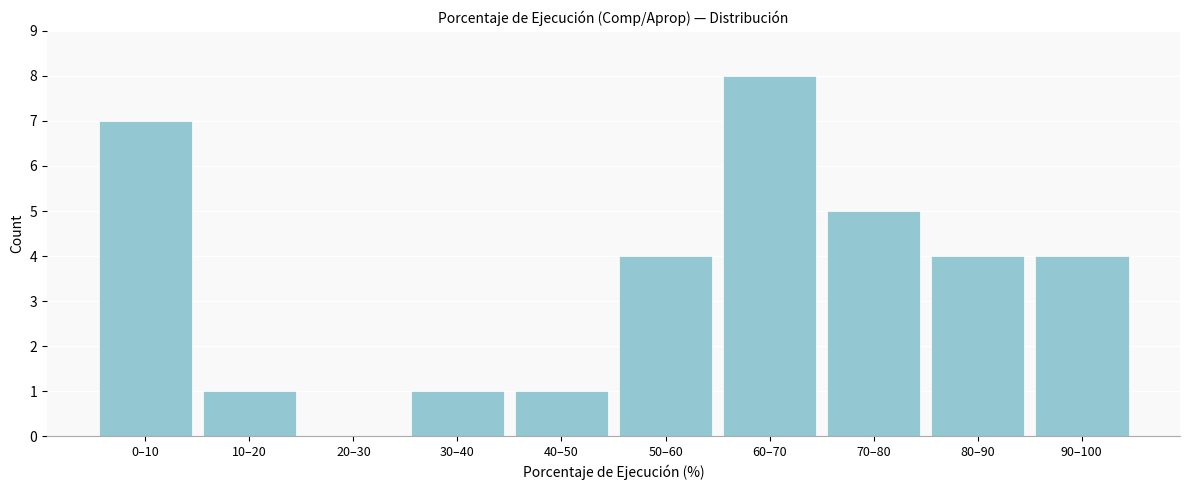

Reading right to left, what are all the values shown in this chart?

90–100=4	80–90=4	70–80=5	60–70=8	50–60=4	40–50=1	30–40=1	20–30=0	10–20=1	0–10=7